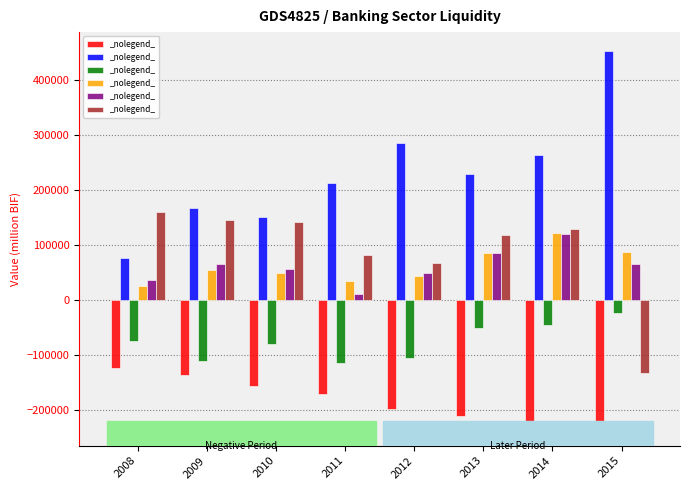

How many series are shown in this chart?

6